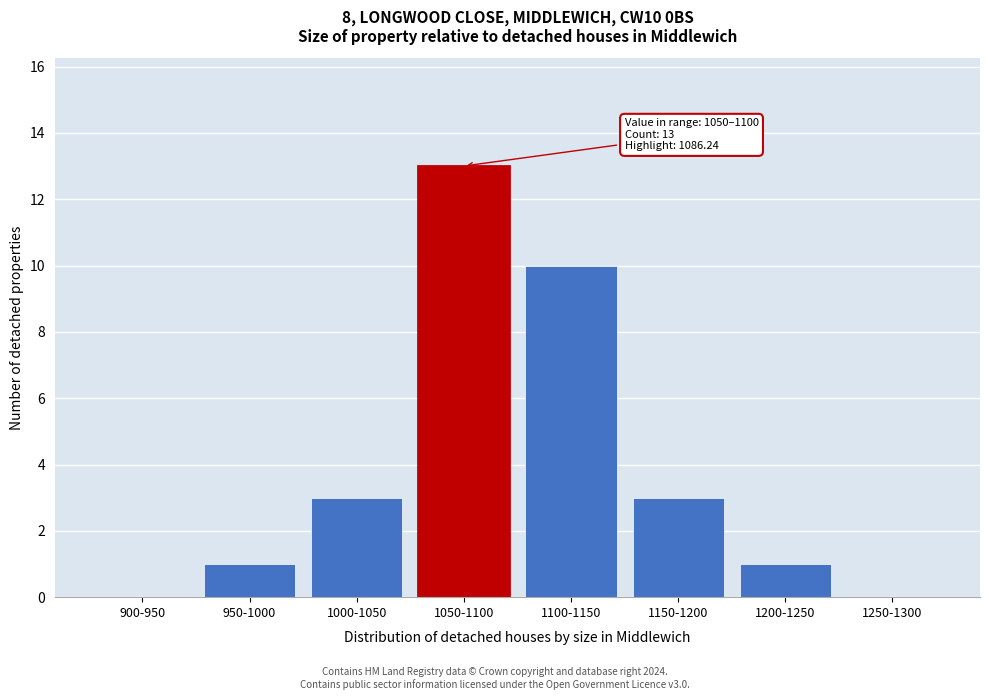

Reading right to left, transcribe all the data shown in this chart.

1250-1300=0	1200-1250=1	1150-1200=3	1100-1150=10	1050-1100=13	1000-1050=3	950-1000=1	900-950=0